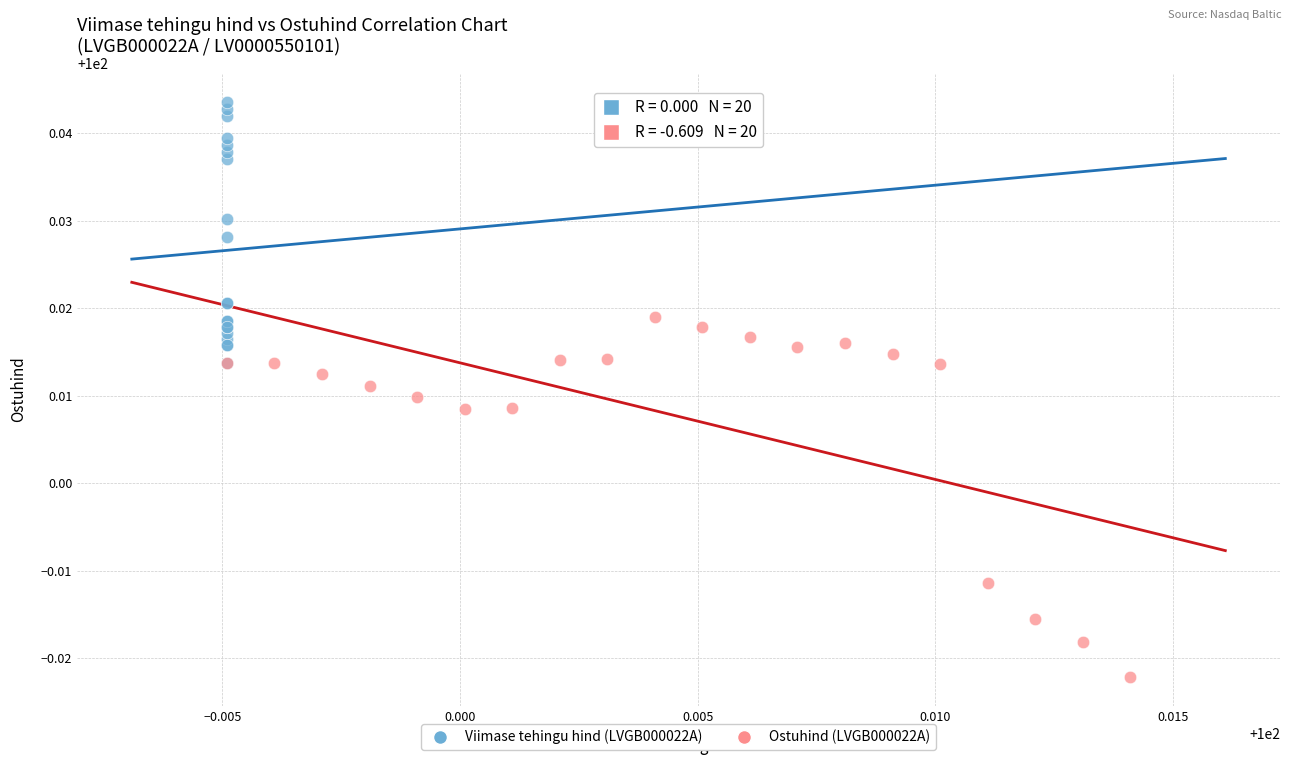

Which series contains the lowest Y value?

Ostuhind (LVGB000022A)